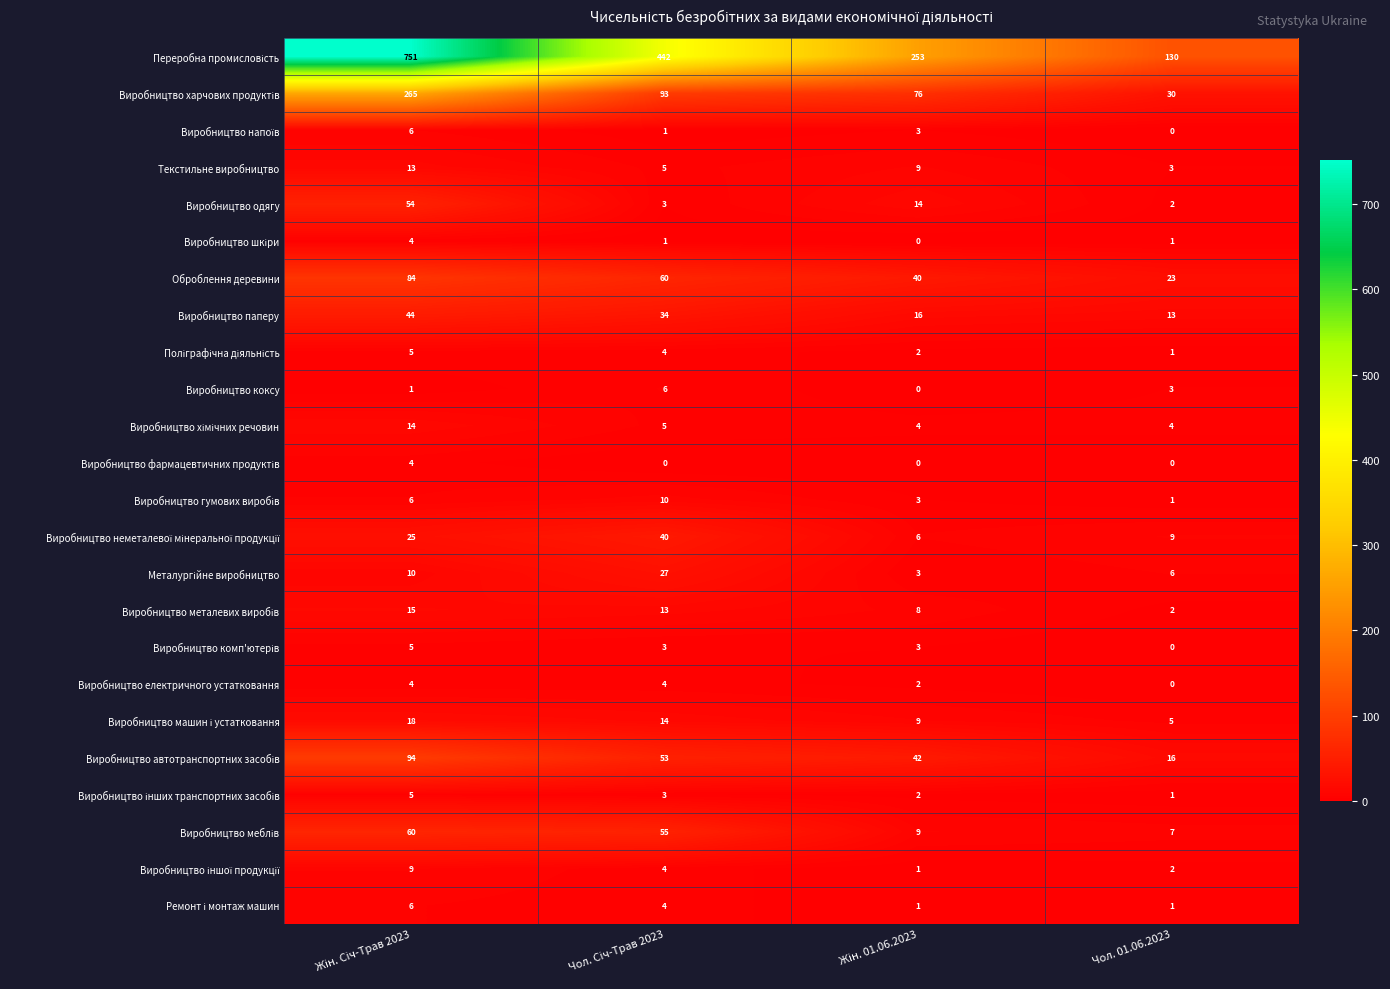

At how many categories does at least one series exceed 201?

3